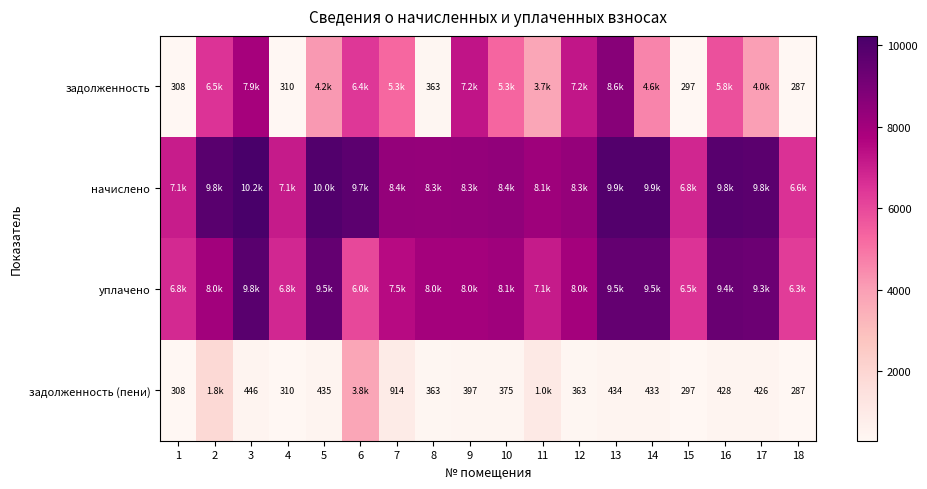

At which label does задолженность (пени) reach its minimum?

18